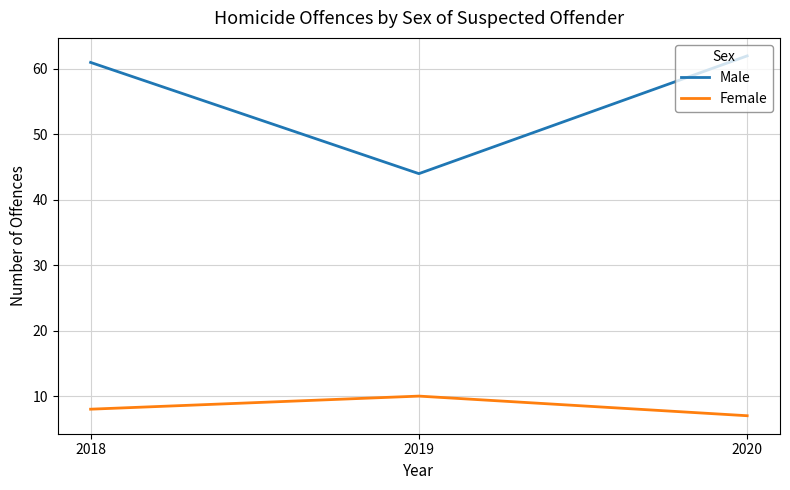

What is the difference between the Female values at 2018 and 2019?

2